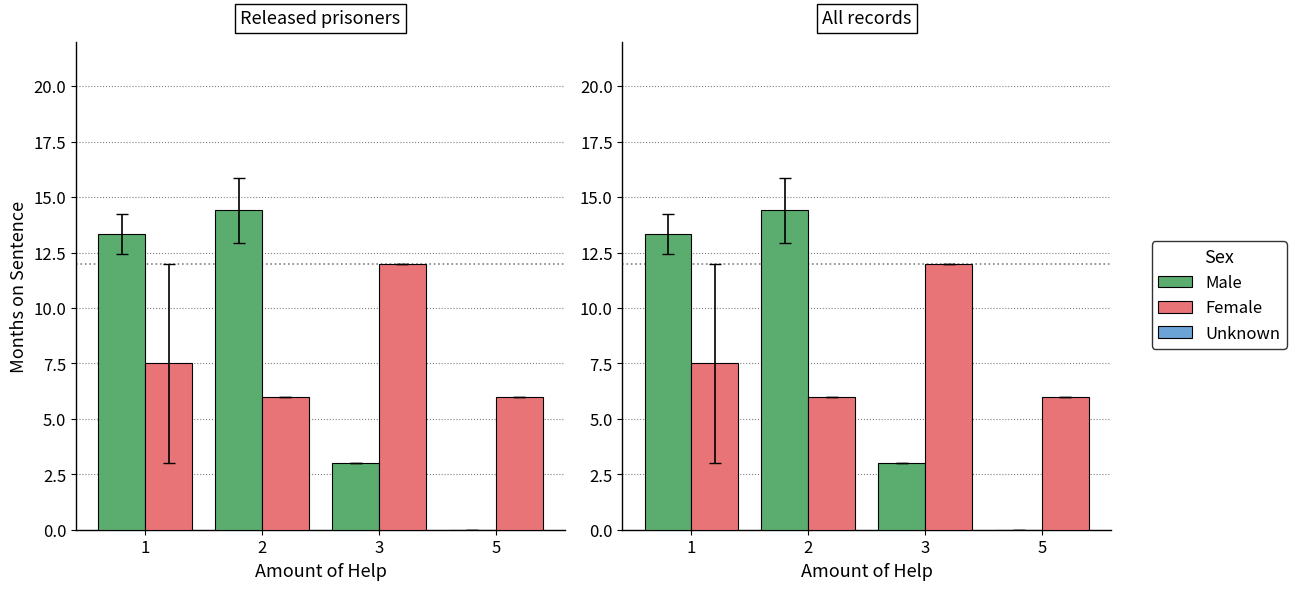

Is it true that Male equals 0.0 at 5?

True